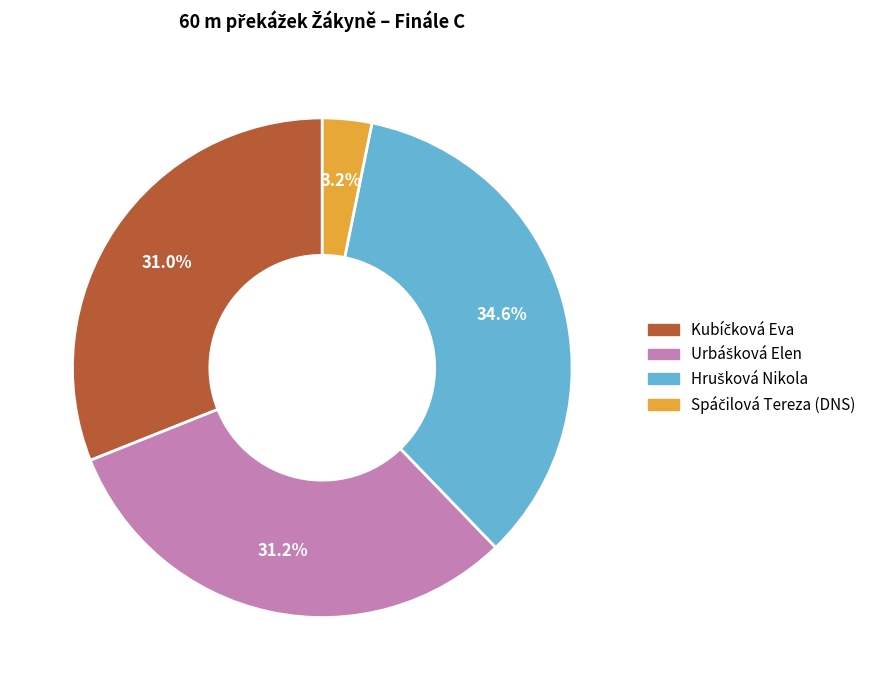

Is there any slice that represents more than half of the pie?

No